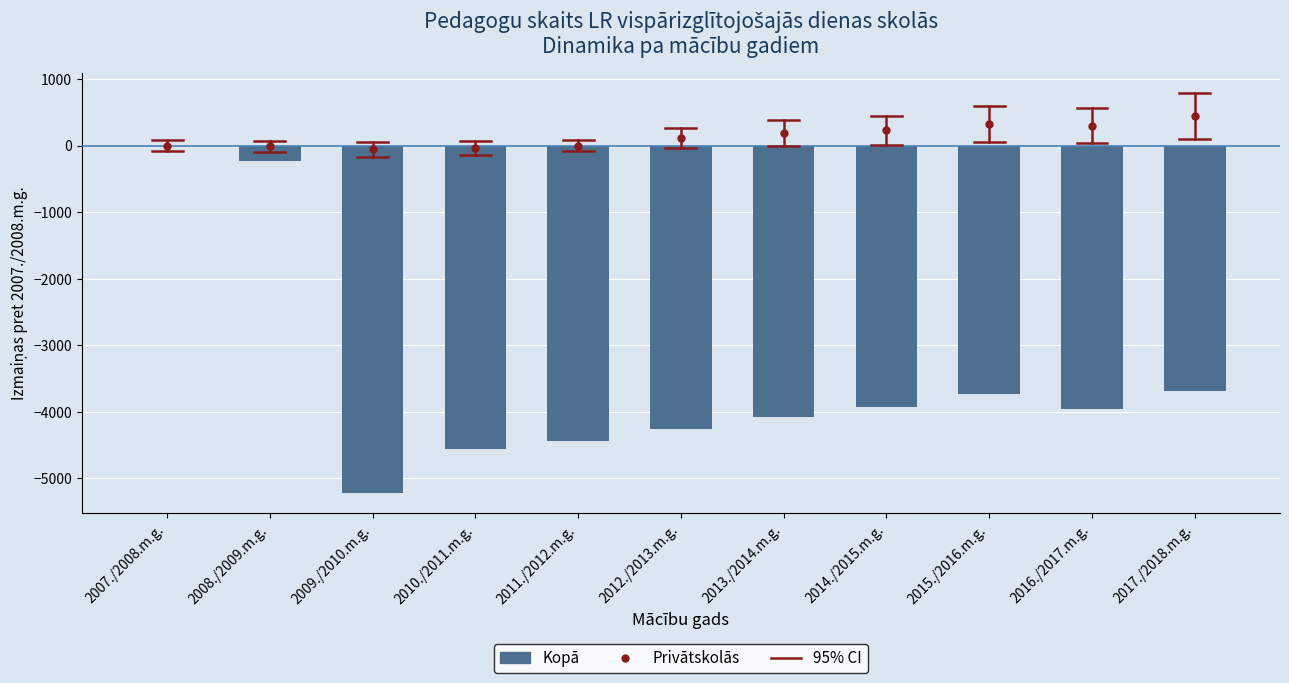

What is the sum of all values?

-38068